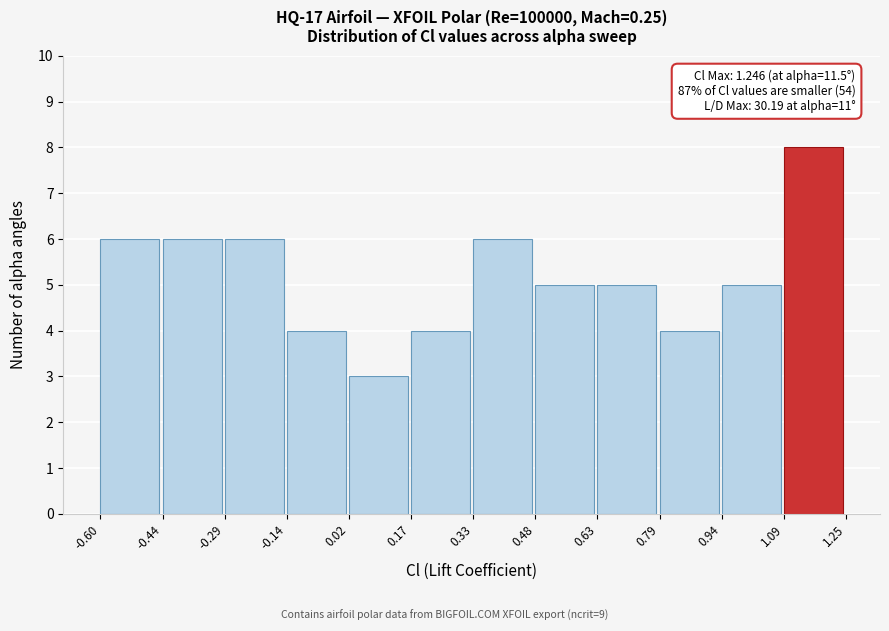

Over which range of the x-axis is the bar tallest?

1.09 to 1.25